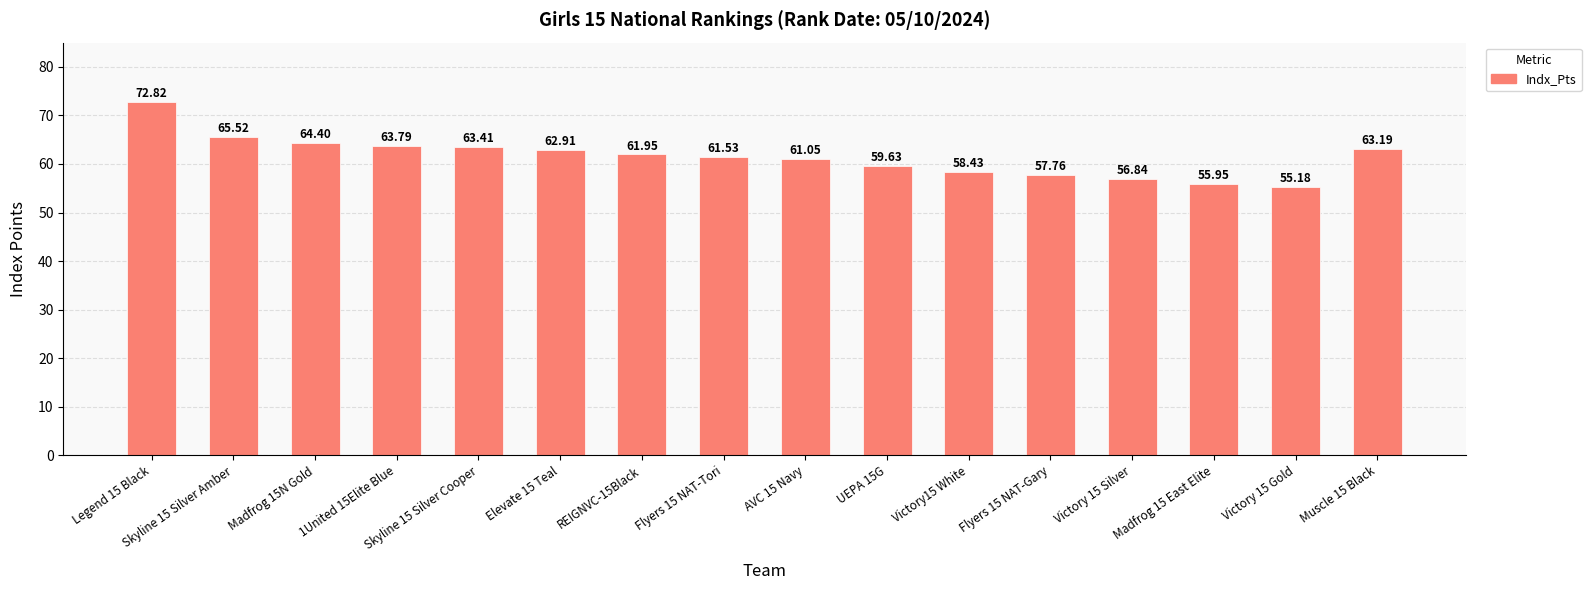

What is the label of the 8th bar from the left?

Flyers 15 NAT-Tori